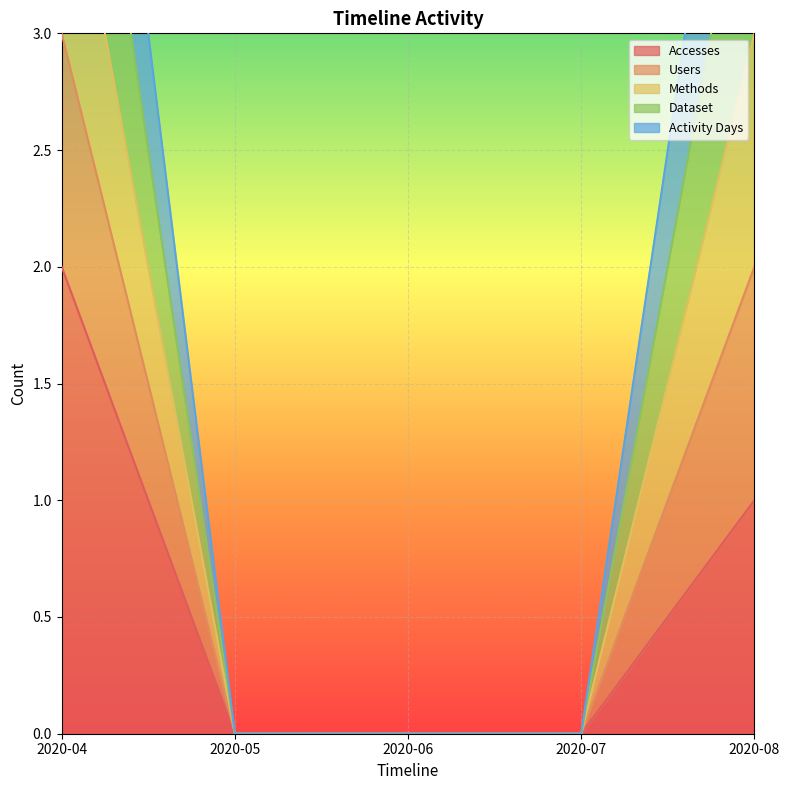

The value of Accesses at 2020-07 is 1. True or false?

False